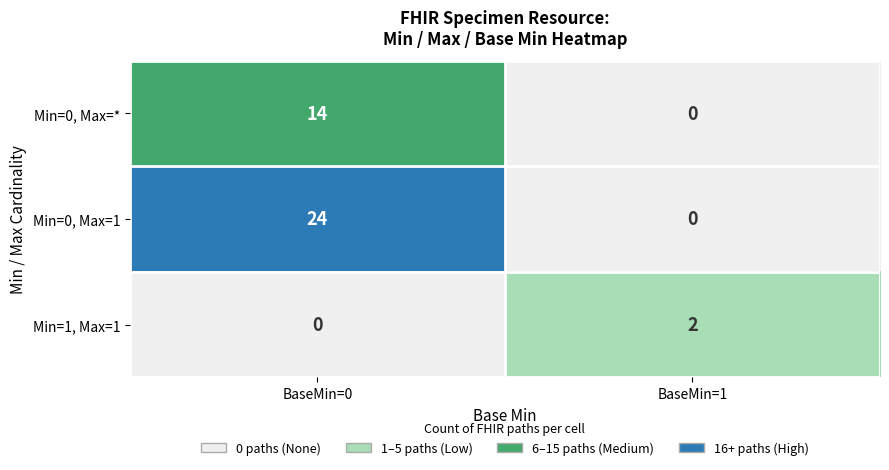

At which category does the chart reach its peak across all series?

BaseMin=0